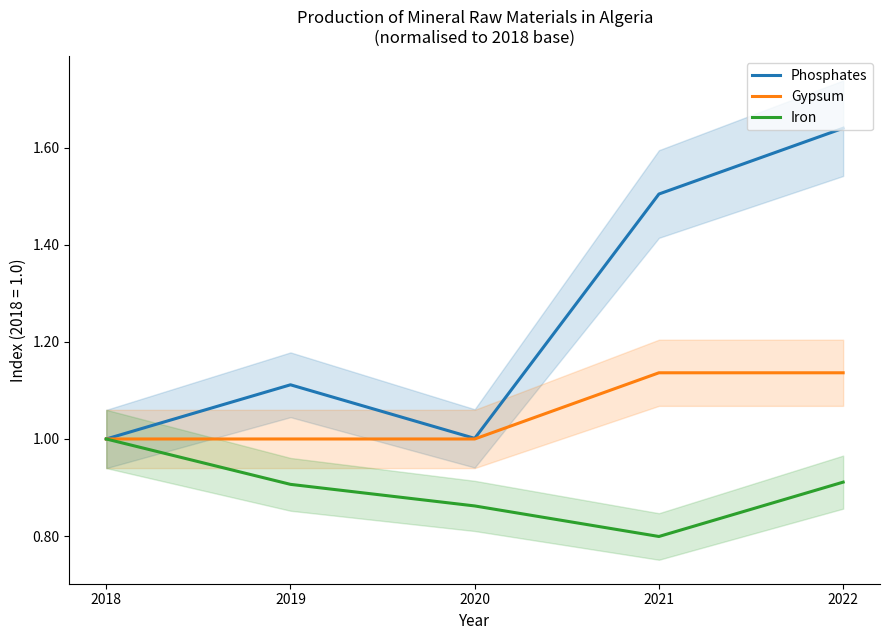

What value does the Iron series have at 2022?

0.9